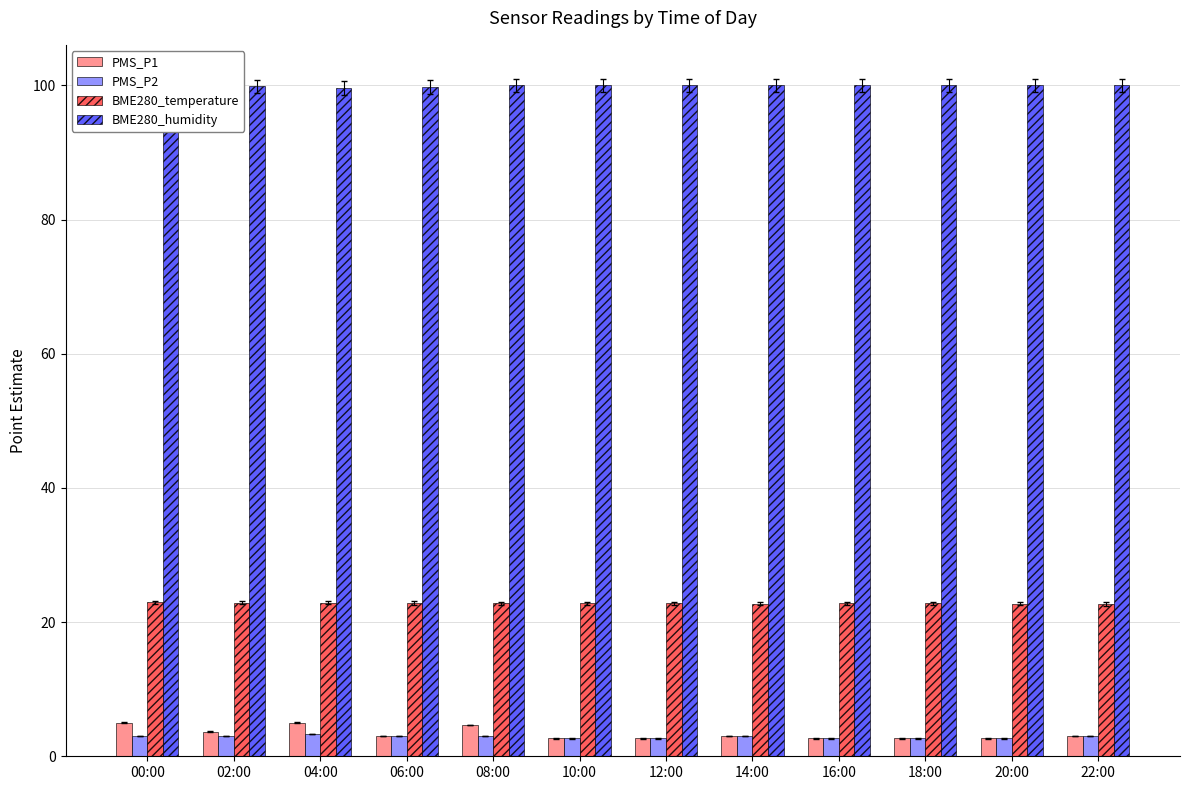

List the series in order of their peak value, highest first.

BME280_humidity, BME280_temperature, PMS_P1, PMS_P2